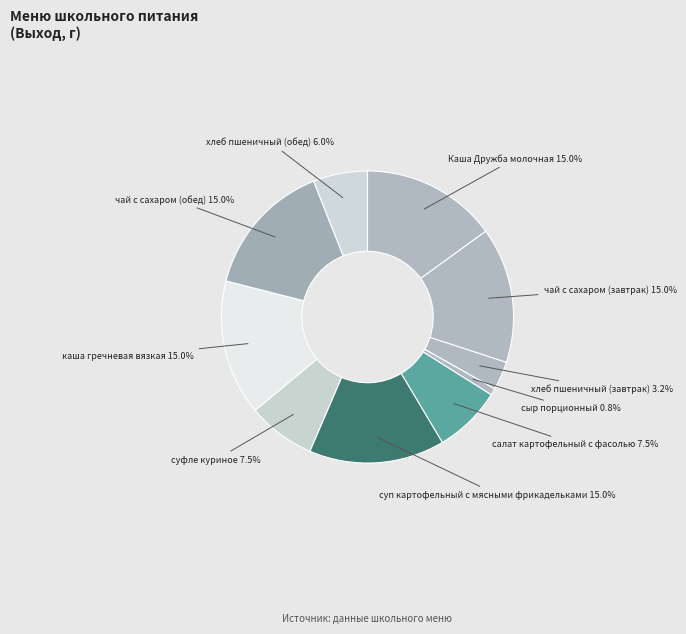

Does any single category account for the majority?

No